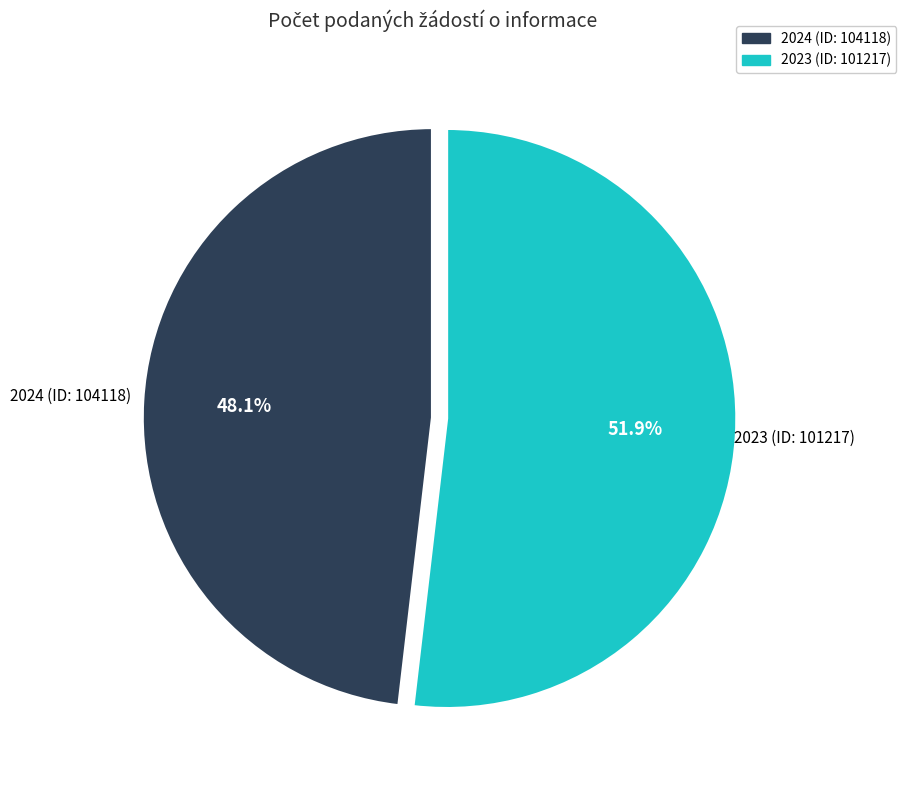

To the nearest percent, what is the combined percentage of 2023 (ID: 101217) and 2024 (ID: 104118)?

100%